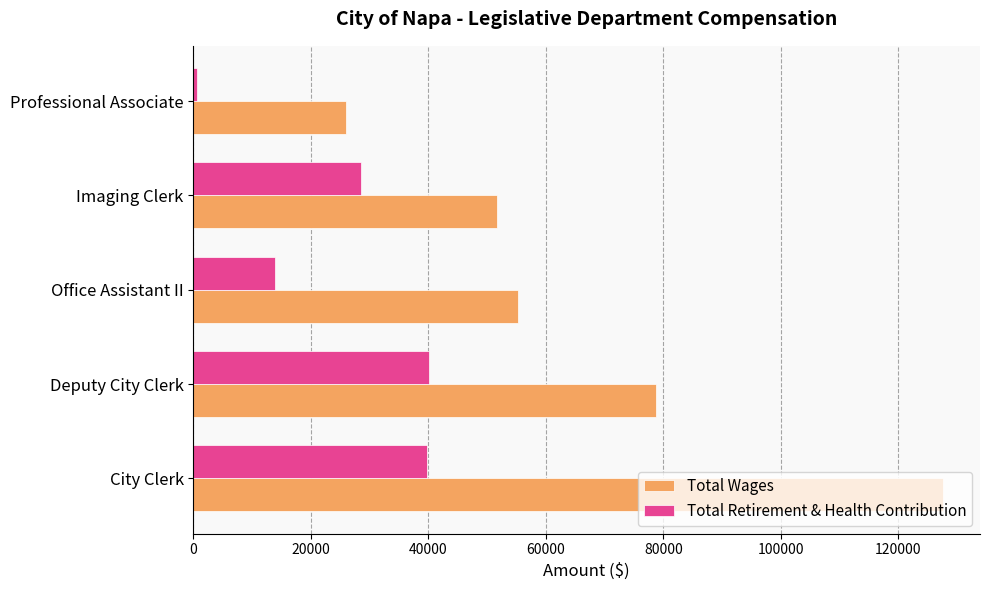

What is the difference between the second highest and minimum values in the Total Retirement & Health Contribution series?

39042